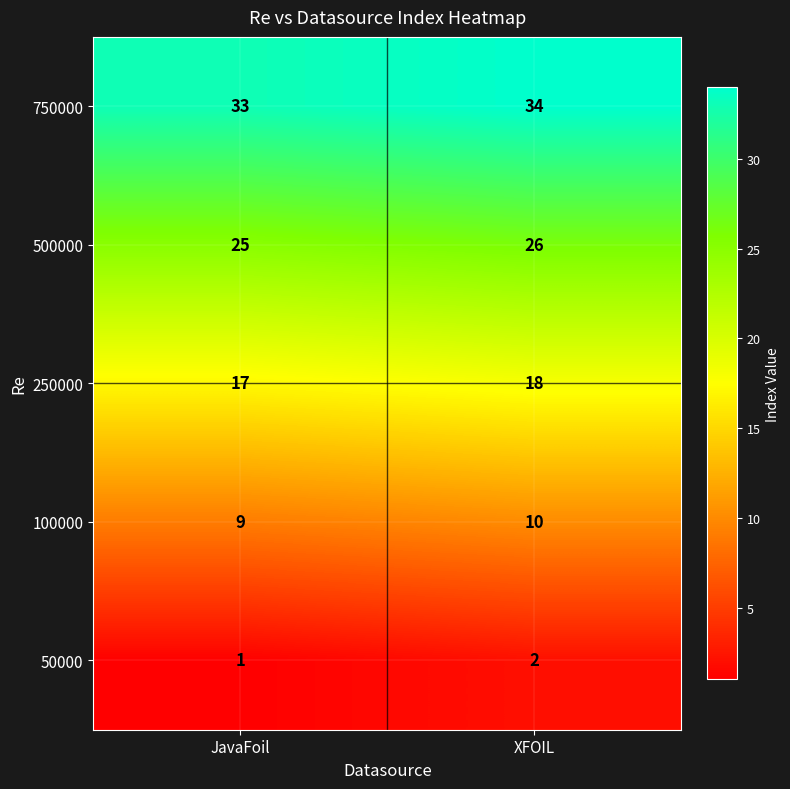

The 500000 series shows 12 at XFOIL. True or false?

False